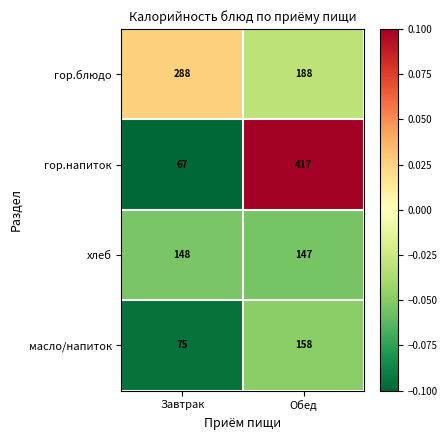

At which label does гор.напиток reach its minimum?

Завтрак